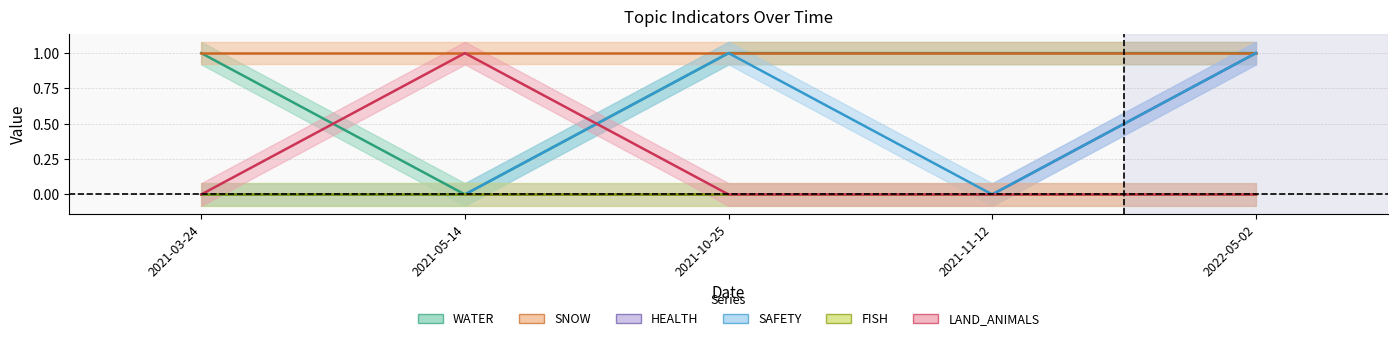

What is the difference between the maximum and minimum values in the LAND_ANIMALS series?

1